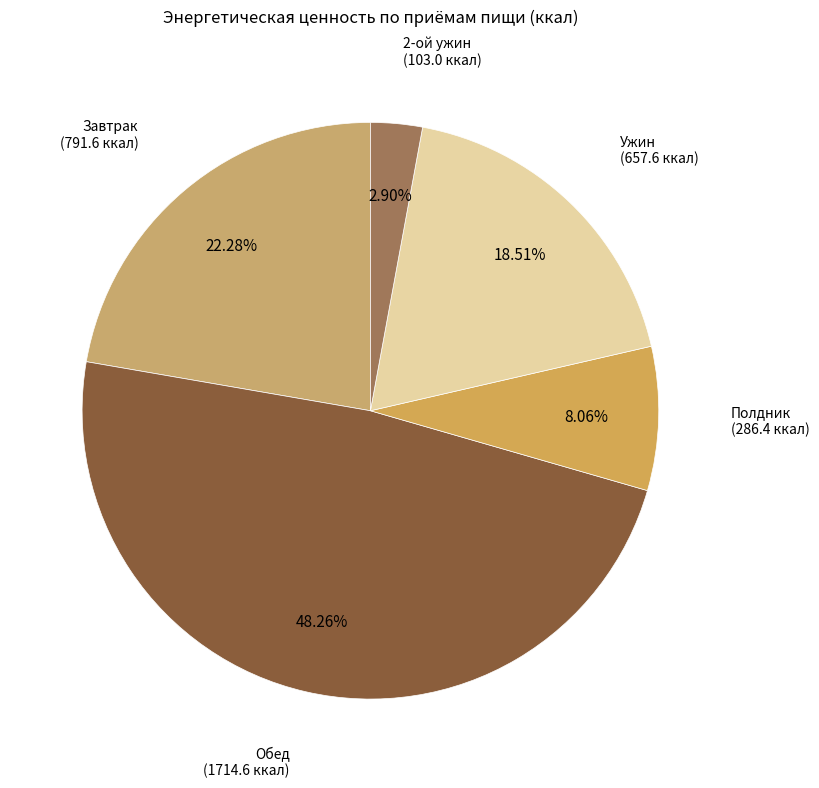

To the nearest percent, what is the difference between the Полдник and Завтрак slice percentages?

14%